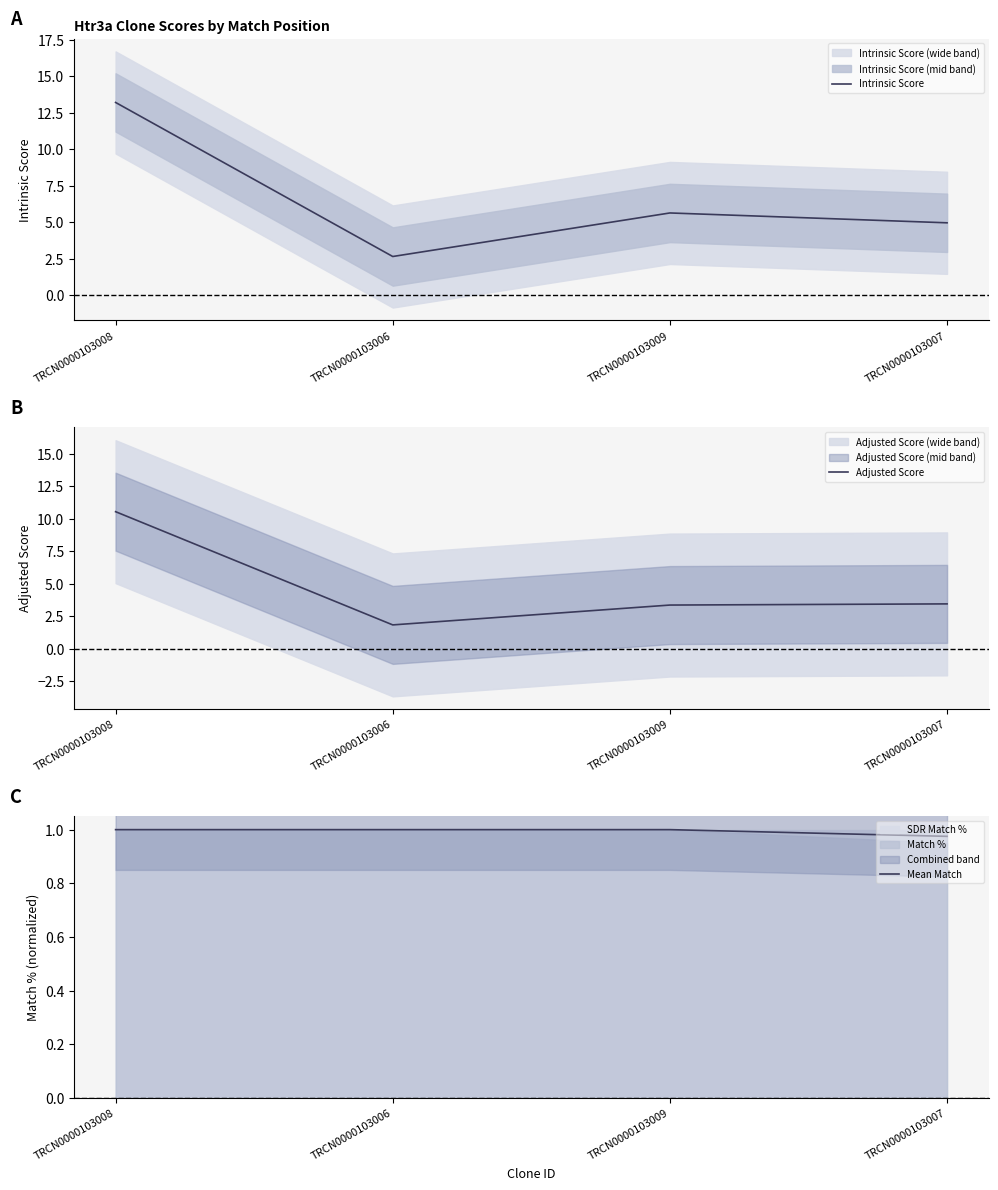

True or false: Adjusted Score and Mean Match cross at least once.

False